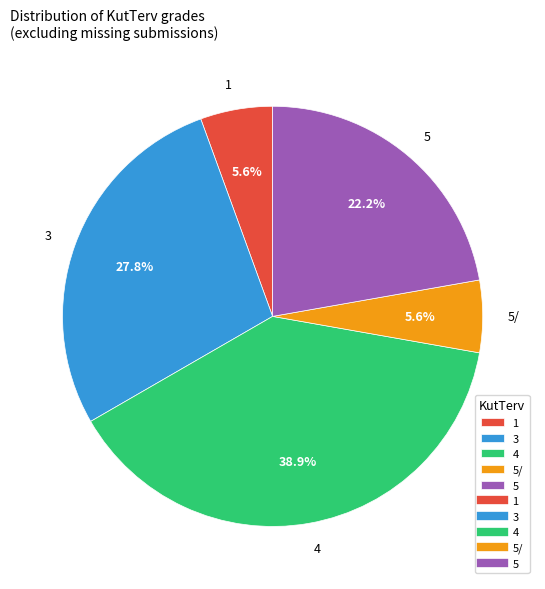

What is the largest slice in the pie chart?

4